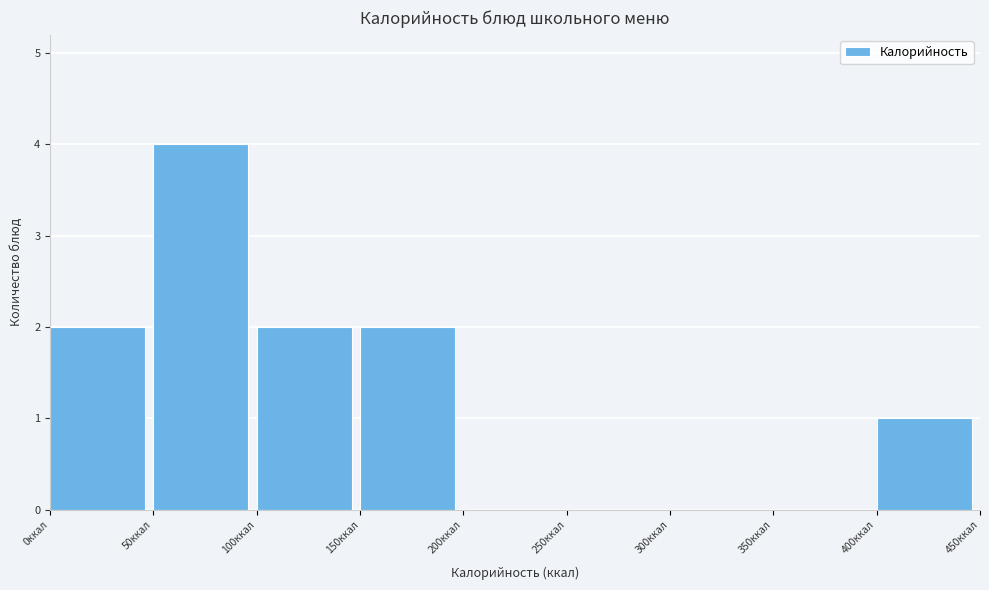

How tall is the bar that spans 100 to 150 on the x-axis? The values are not printed on the chart, so give them approximately, as read against the axis.

2